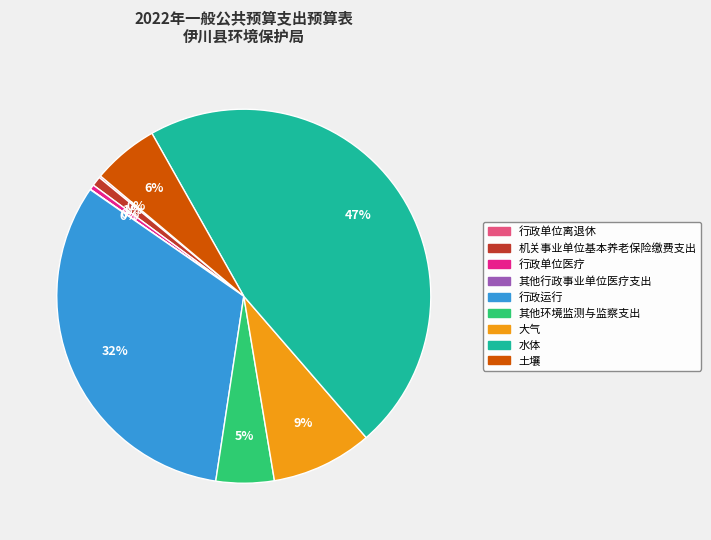

Which has a higher value, 行政运行 or 水体?

水体